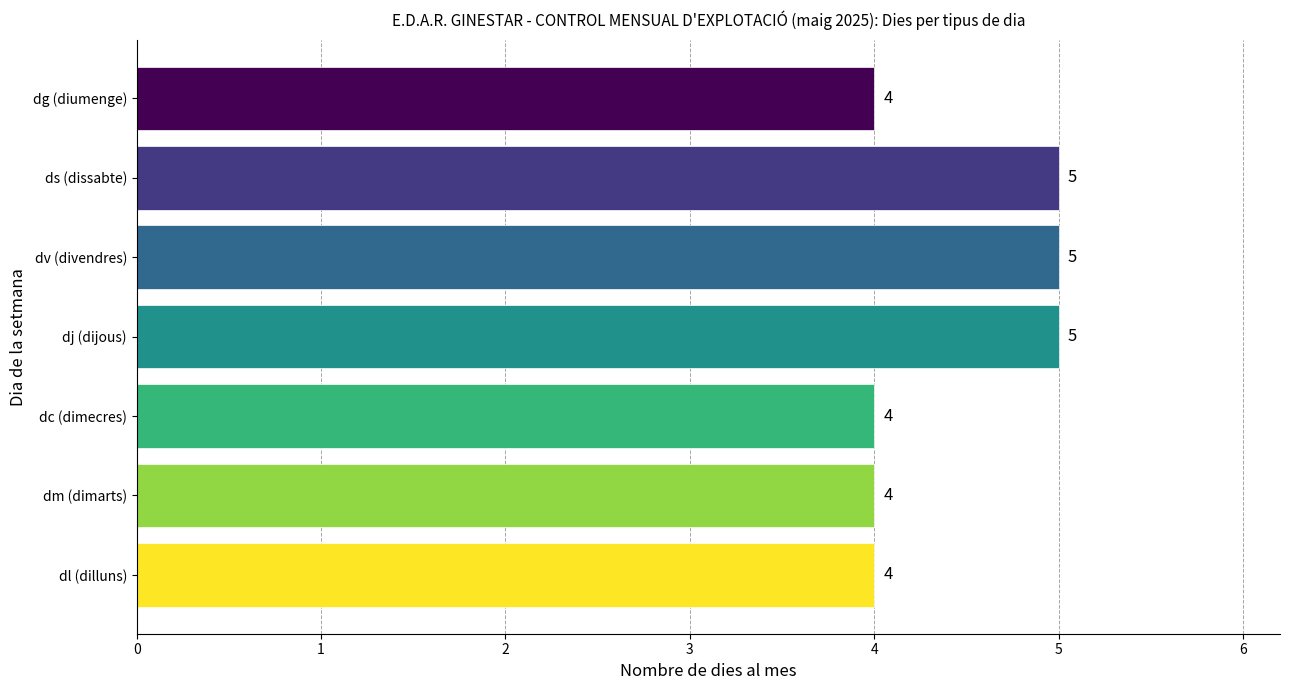

Does the chart contain any negative values?

No